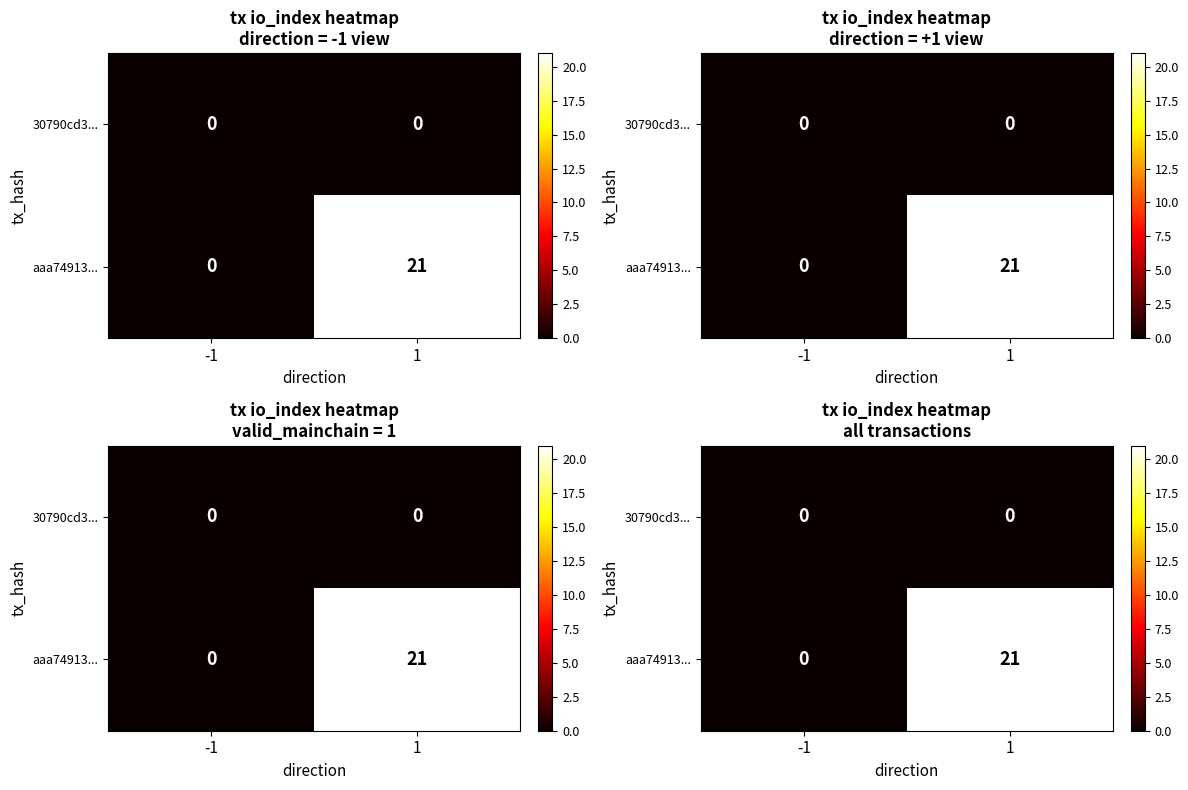

The aaa74913... series shows 0 at -1. True or false?

True